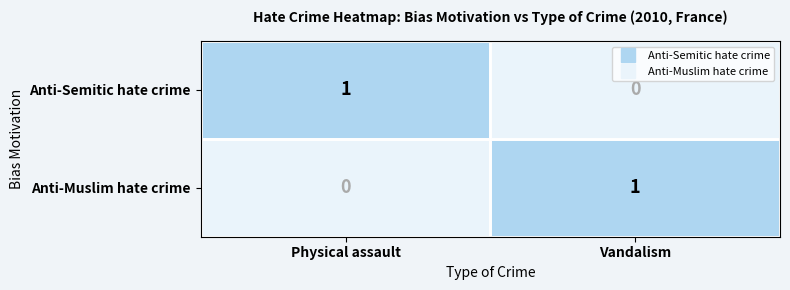

What is the total value across all series at Physical assault?

1